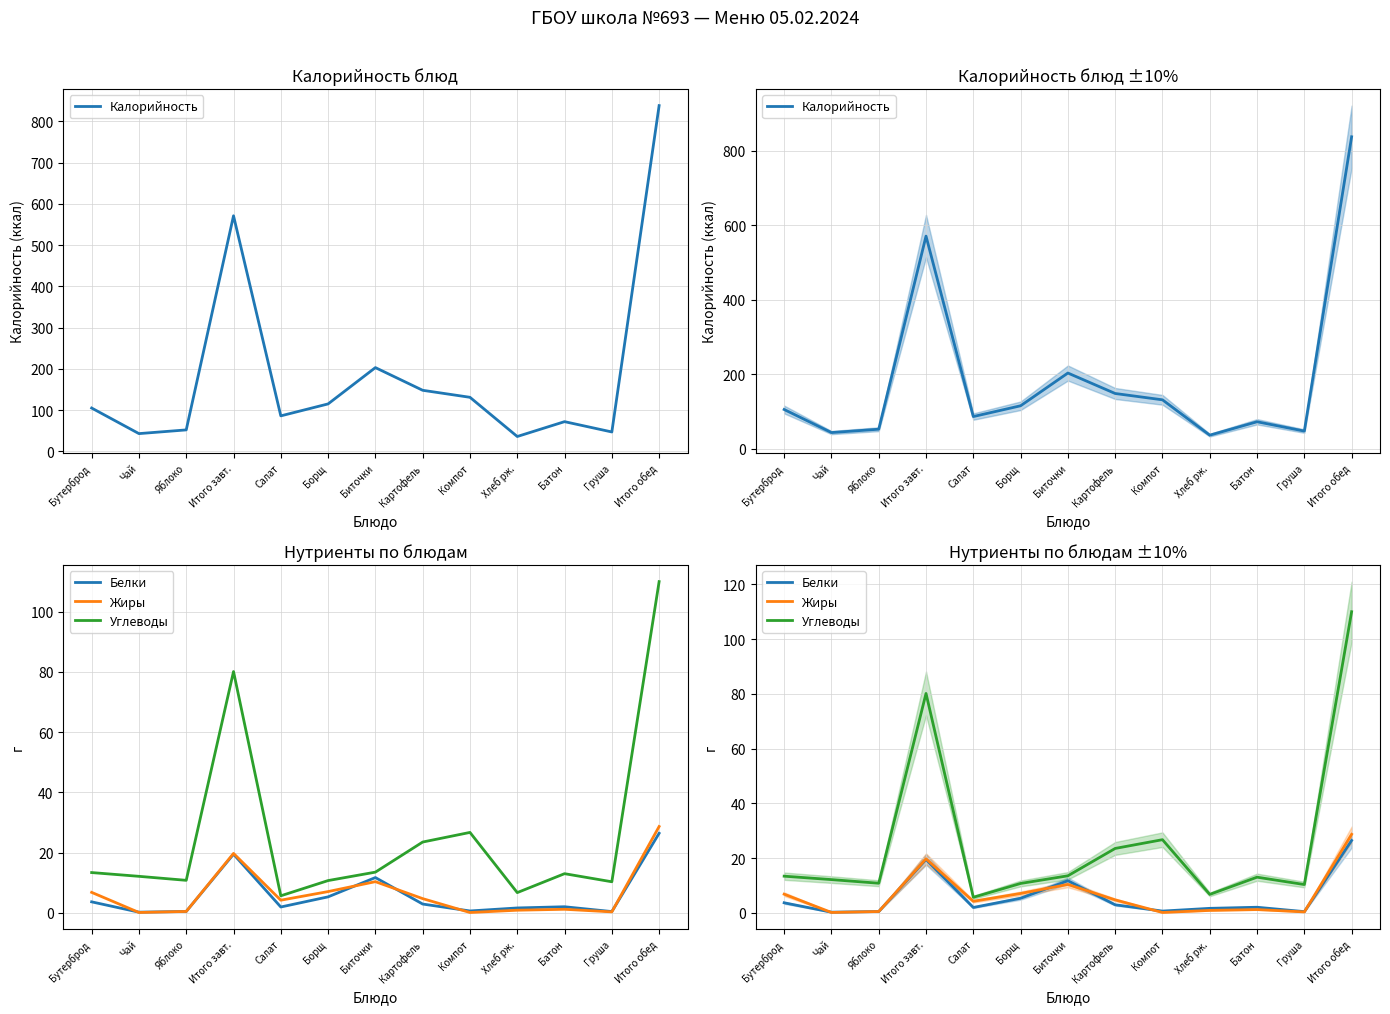

Is the value of Калорийность at Груша greater than the value of Жиры at Хлеб рж.?

Yes